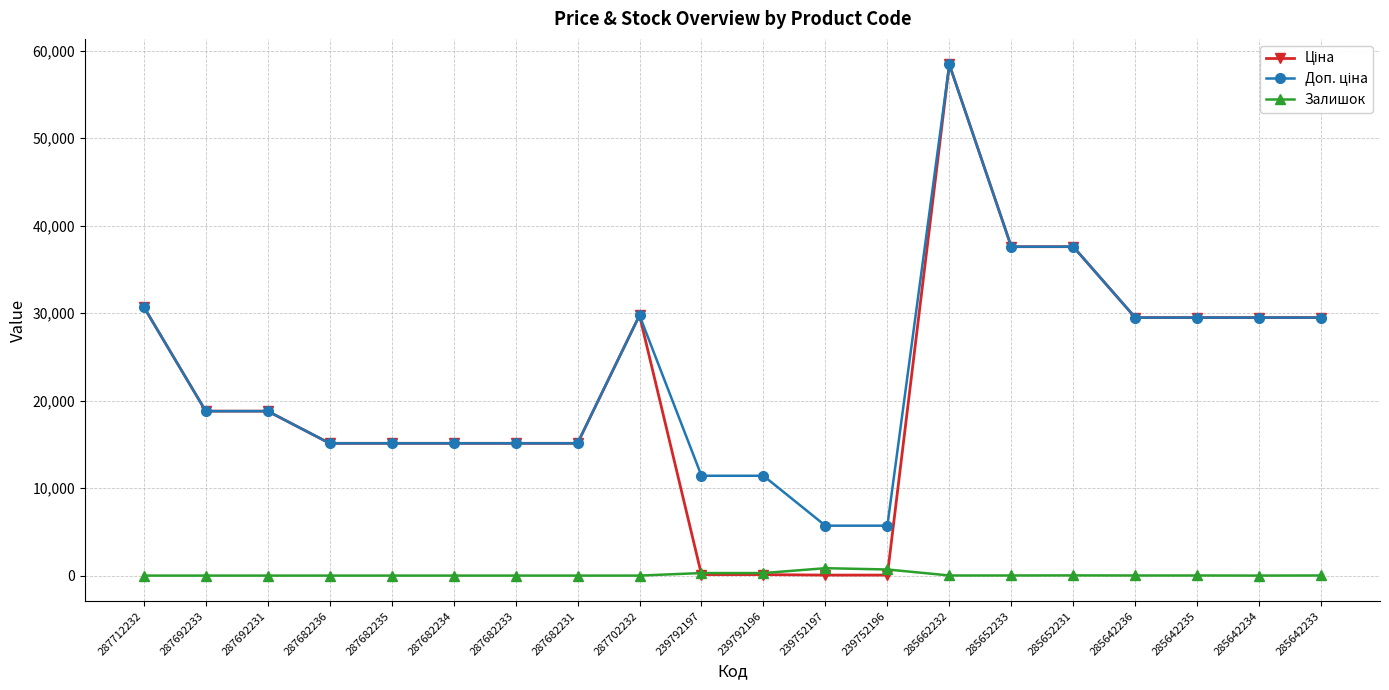

What is the total value across all series at 287682234?

30240.0